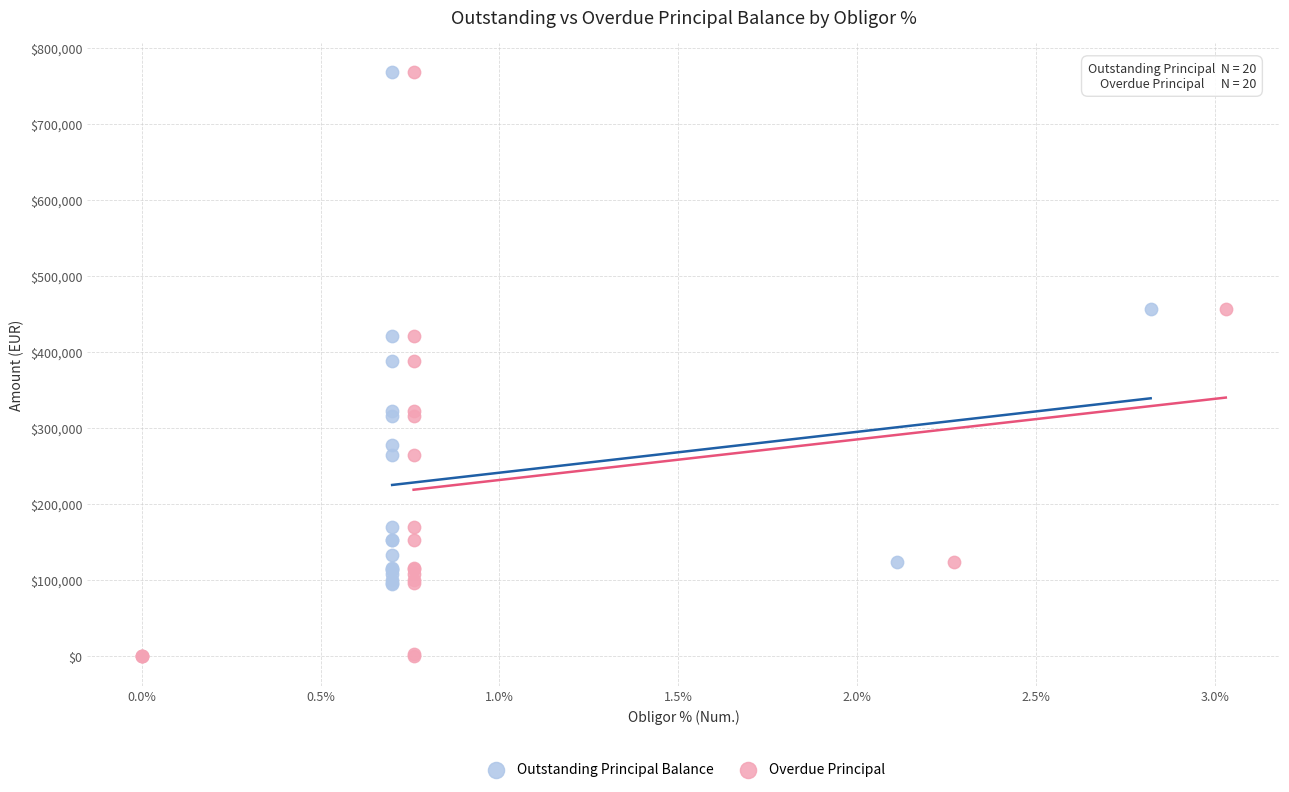

Which series has the widest spread of Y values?

Overdue Principal